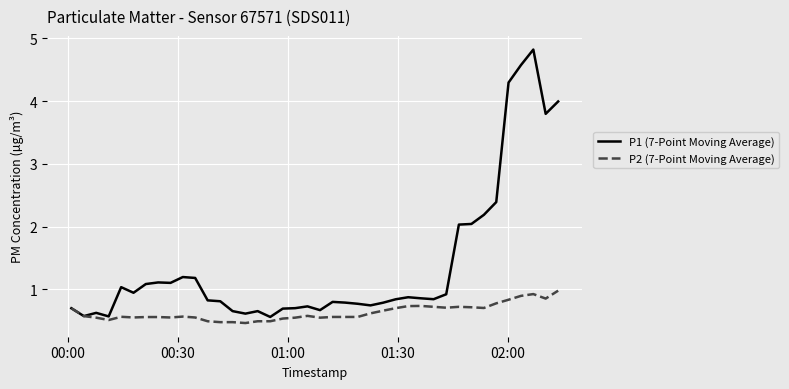

What is the maximum value for P2 (7-Point Moving Average)?

1.0